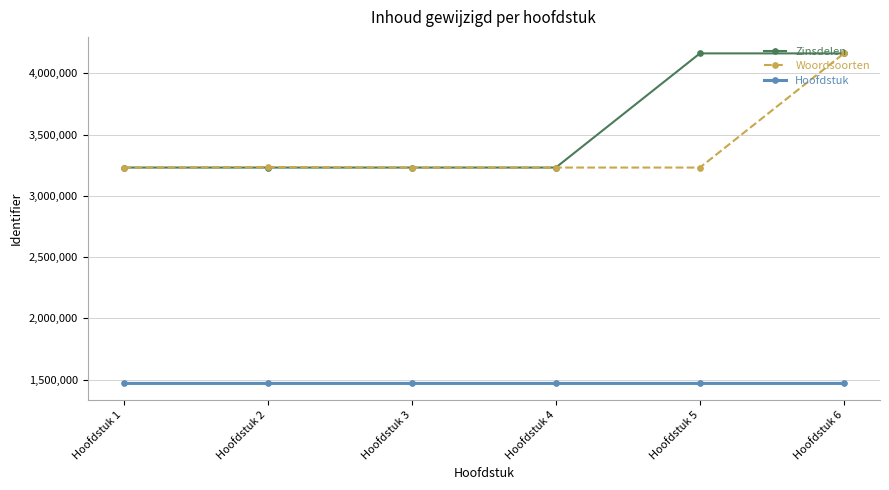

What is the sum of the Woordsoorten values at Hoofdstuk 1 and Hoofdstuk 6?

7395489